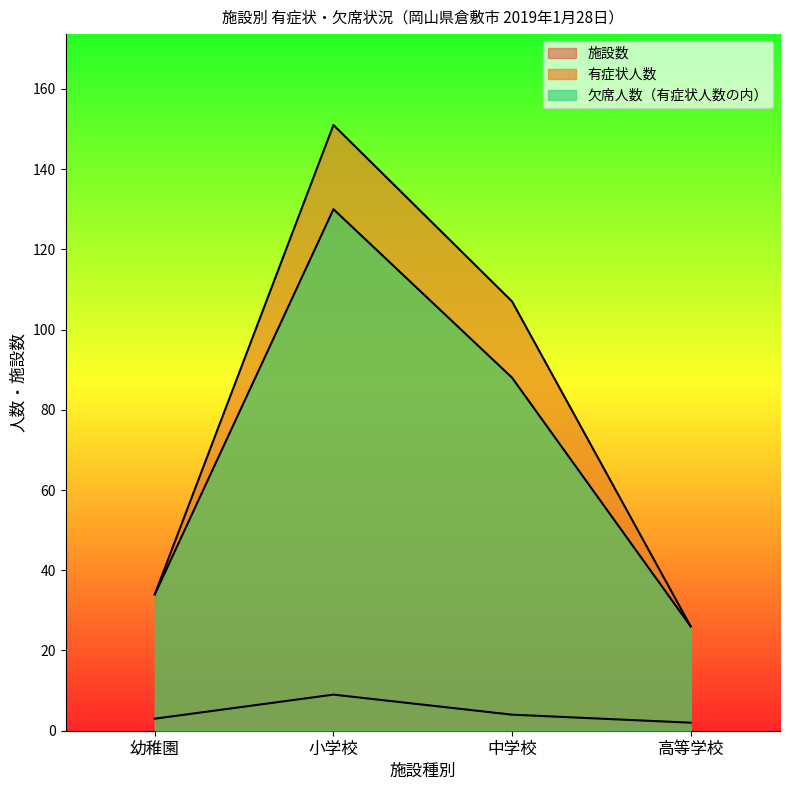

What is the average value of the 欠席人数（有症状人数の内） series?

70